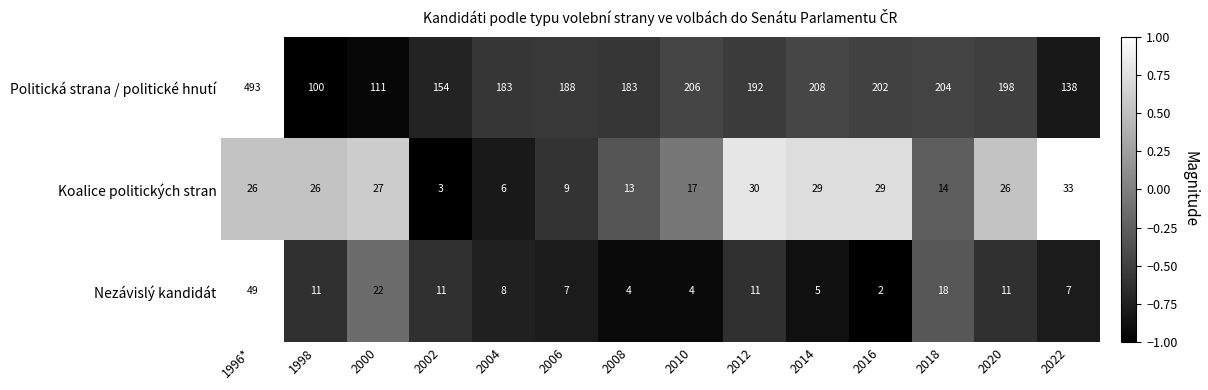

What is the average value of the Koalice politických stran series?

21